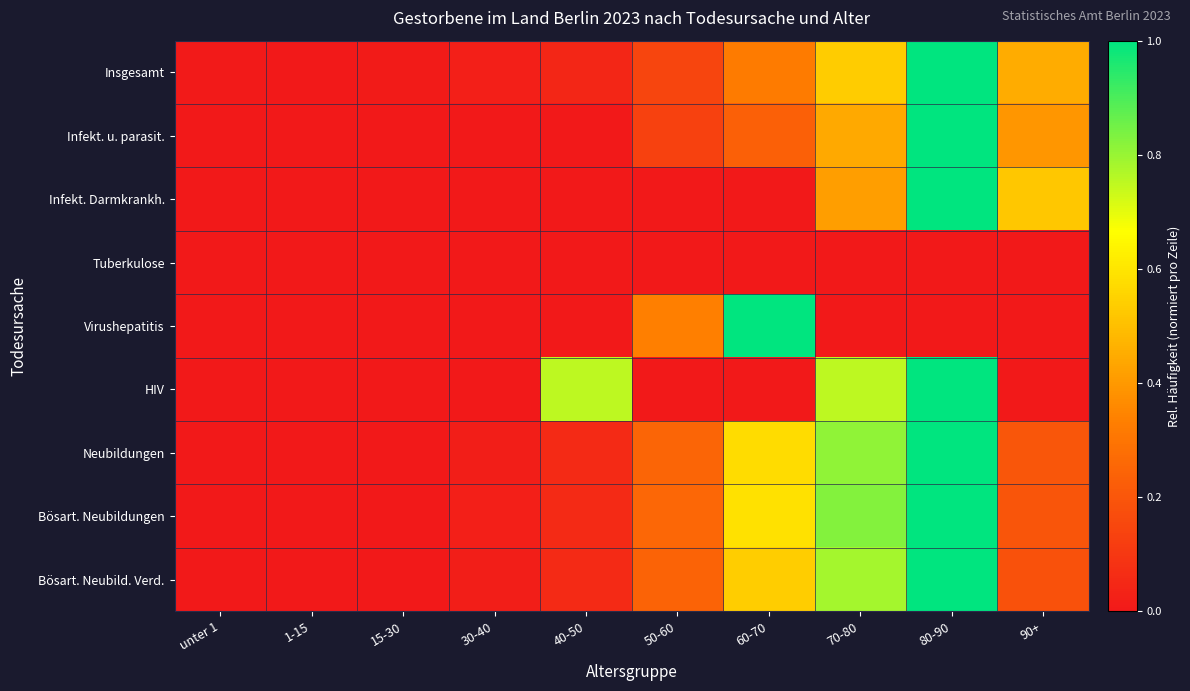

List the series in order of their peak value, highest first.

Insgesamt, Infekt. u. parasit., Infekt. Darmkrankh., Virushepatitis, HIV, Neubildungen, Bösart. Neubildungen, Bösart. Neubild. Verd., Tuberkulose